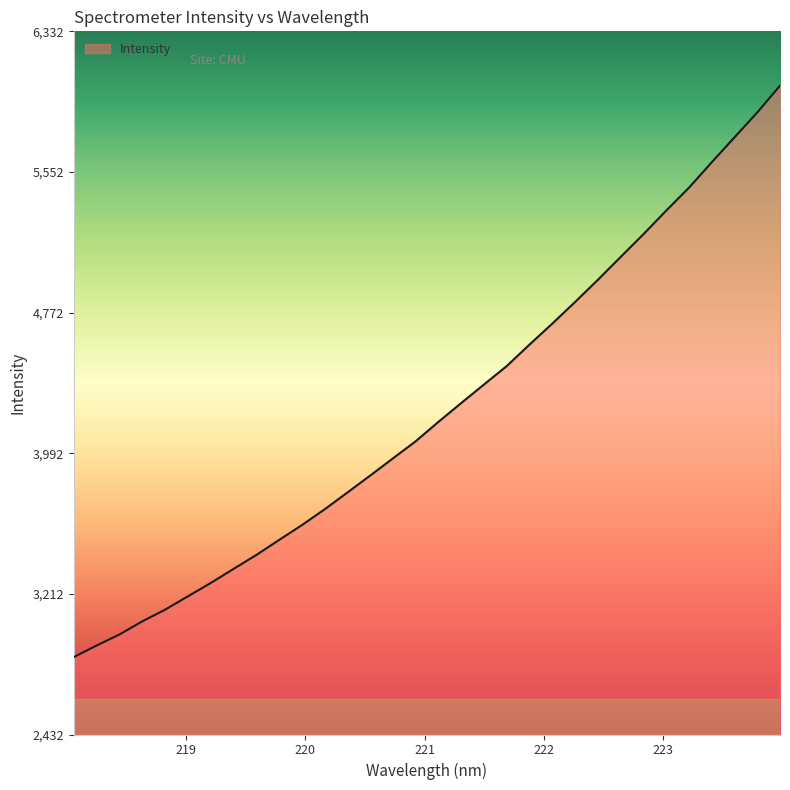

What is the minimum value shown in the chart?

2862.0